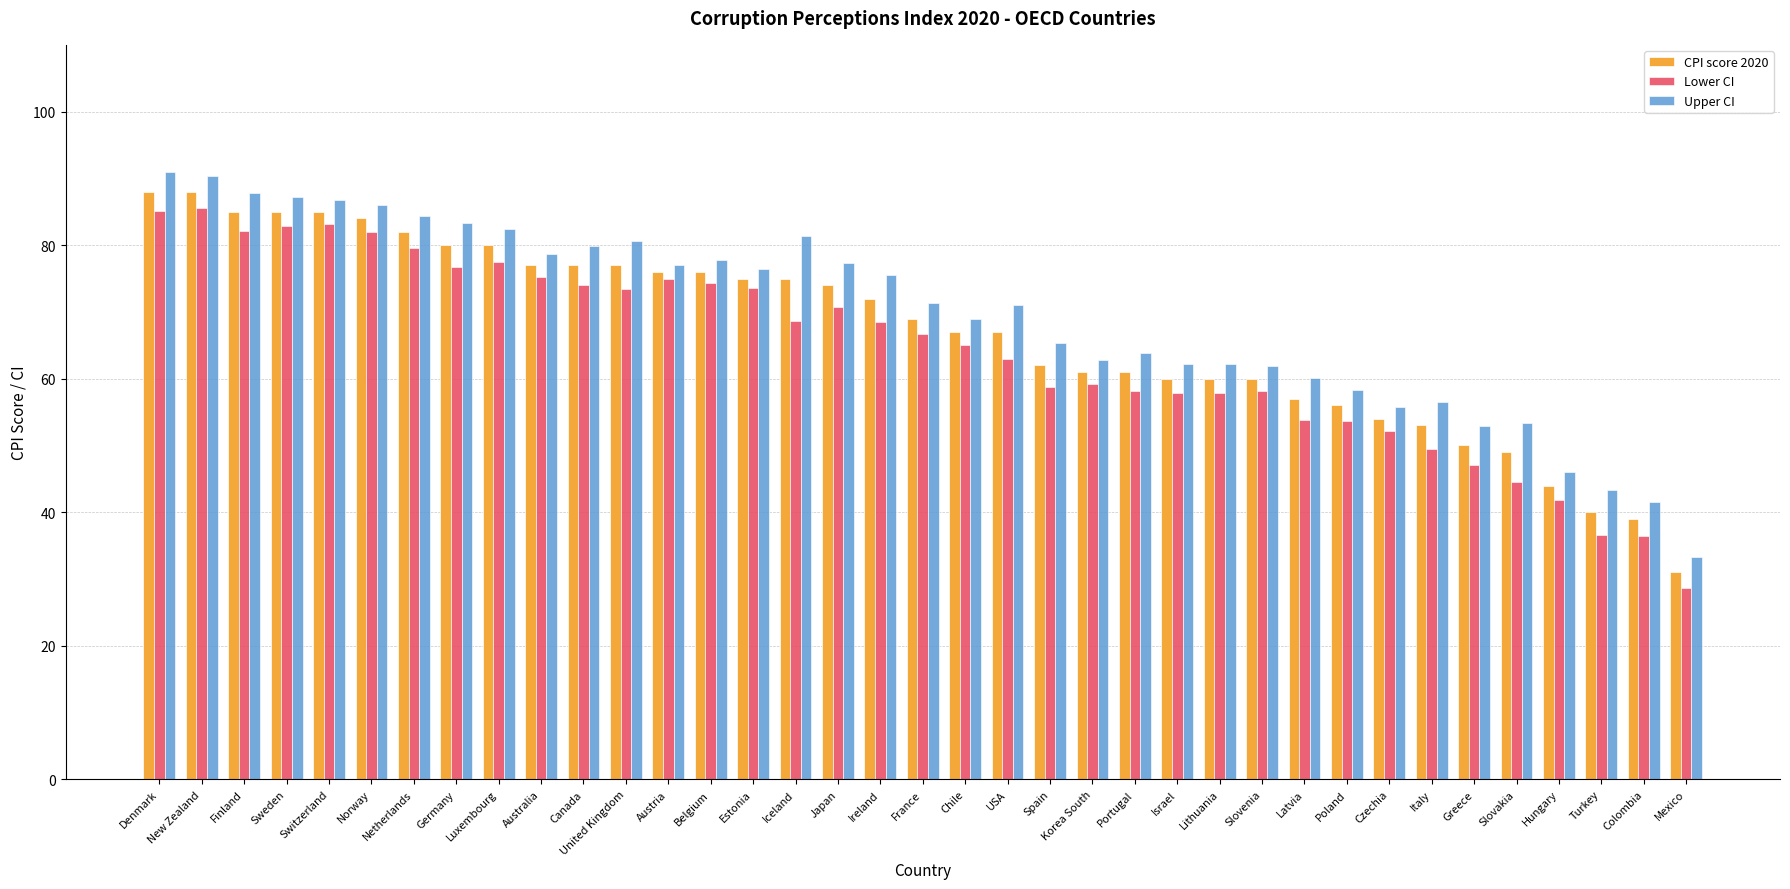

Read the Lower CI value at Finland.

82.1